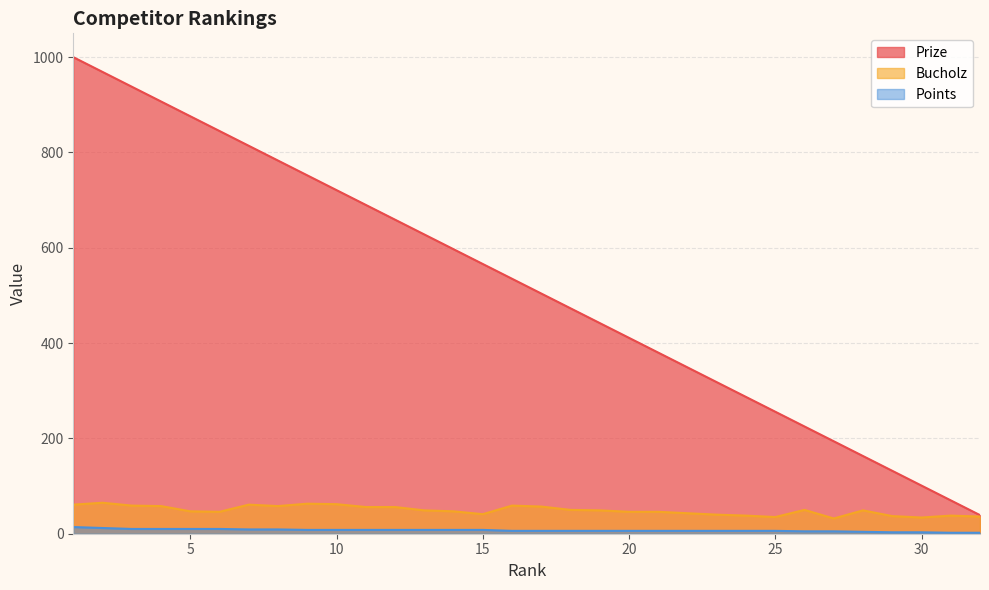

At 15, list the series in order from largest to smallest.

Prize, Bucholz, Points